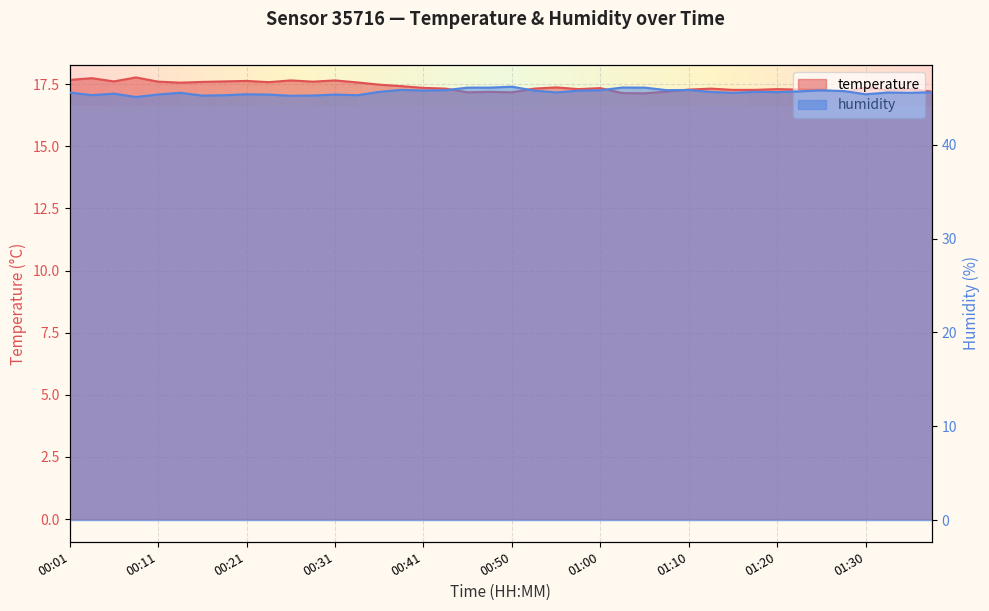

Reading left to right, list all the values displayed in this chart.

temperature: 17.7	17.7	17.6	17.8	17.6	17.6	17.6	17.6	17.6	17.6	17.6	17.6	17.6	17.6	17.5	17.4	17.4	17.3	17.2	17.2	17.2	17.3	17.4	17.3	17.3	17.1	17.1	17.2	17.3	17.3	17.3	17.3	17.3	17.3	17.3	17.2	17.4	17.2	17.3	17.2
humidity: 45.6	45.3	45.5	45.1	45.4	45.5	45.2	45.3	45.4	45.4	45.2	45.2	45.4	45.3	45.6	45.9	45.8	45.8	46.1	46.1	46.2	45.8	45.6	45.8	45.8	46.1	46.1	45.8	45.8	45.6	45.5	45.6	45.6	45.7	45.8	45.7	45.4	45.6	45.5	45.6